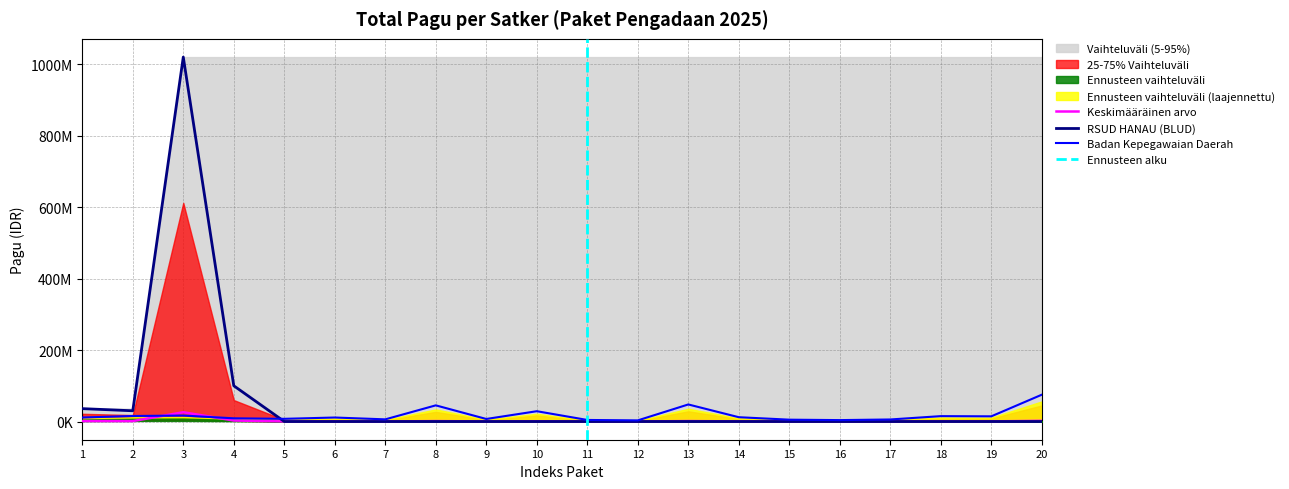

How many interior local peaks (higher than both neighbors) does the data have?

6